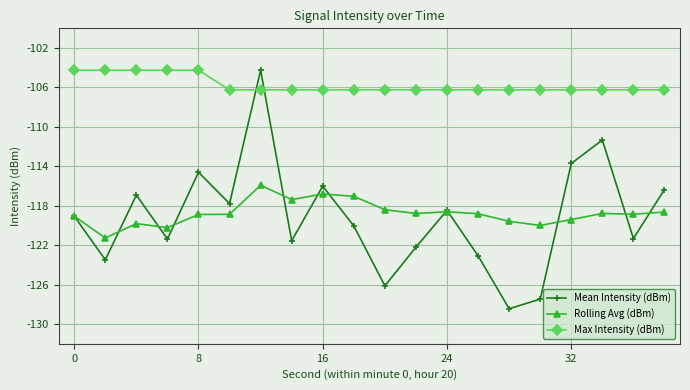

Which series has the widest spread of values?

Mean Intensity (dBm)